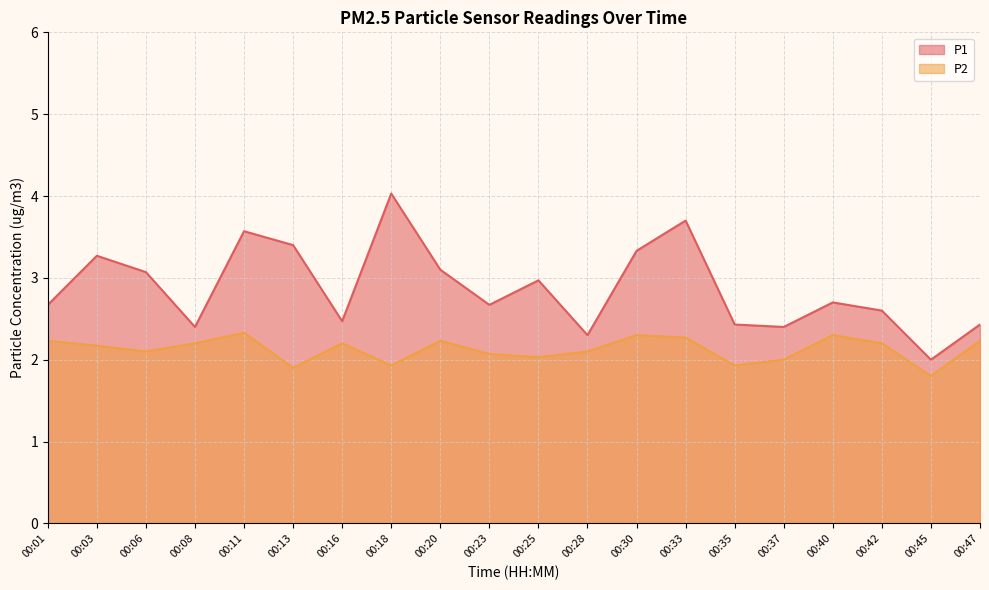

Reading left to right, what are all the values shown in this chart?

P1: 00:01=2.7	00:03=3.3	00:06=3.1	00:08=2.4	00:11=3.6	00:13=3.4	00:16=2.5	00:18=4.0	00:20=3.1	00:23=2.7	00:25=3.0	00:28=2.3	00:30=3.3	00:33=3.7	00:35=2.4	00:37=2.4	00:40=2.7	00:42=2.6	00:45=2.0	00:47=2.4
P2: 00:01=2.2	00:03=2.2	00:06=2.1	00:08=2.2	00:11=2.3	00:13=1.9	00:16=2.2	00:18=1.9	00:20=2.2	00:23=2.1	00:25=2.0	00:28=2.1	00:30=2.3	00:33=2.3	00:35=1.9	00:37=2.0	00:40=2.3	00:42=2.2	00:45=1.8	00:47=2.2